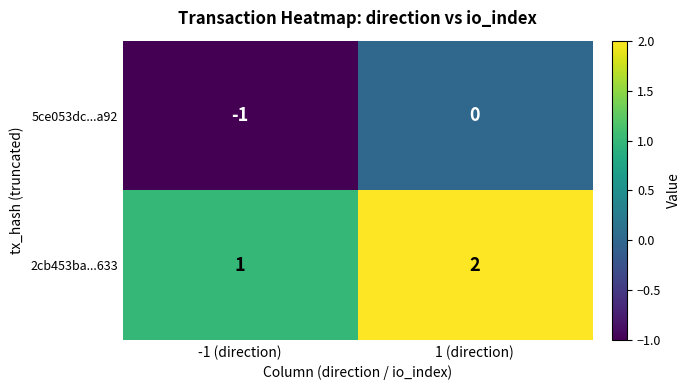

At -1 (direction), list the series in order from smallest to largest.

5ce053dc...a92, 2cb453ba...633